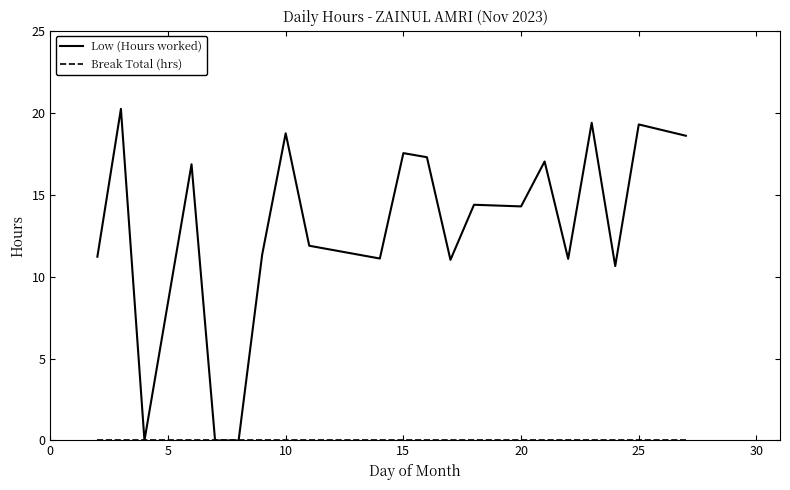

What is the highest value of the Low (Hours worked) series?

20.2